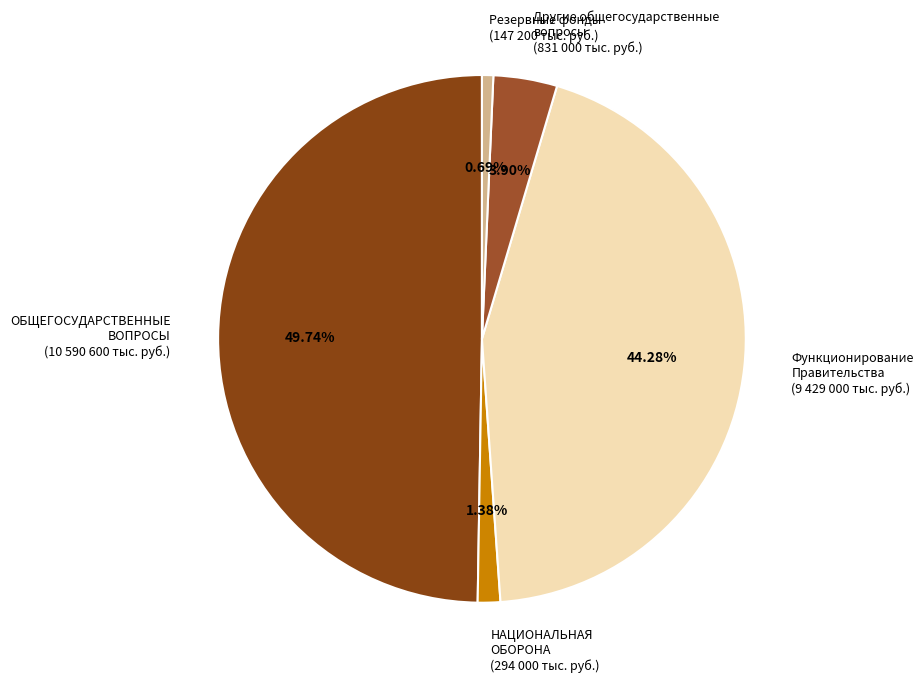

What is the total percentage of ОБЩЕГОСУДАРСТВЕННЫЕ ВОПРОСЫ and НАЦИОНАЛЬНАЯ ОБОРОНА?

51.1%